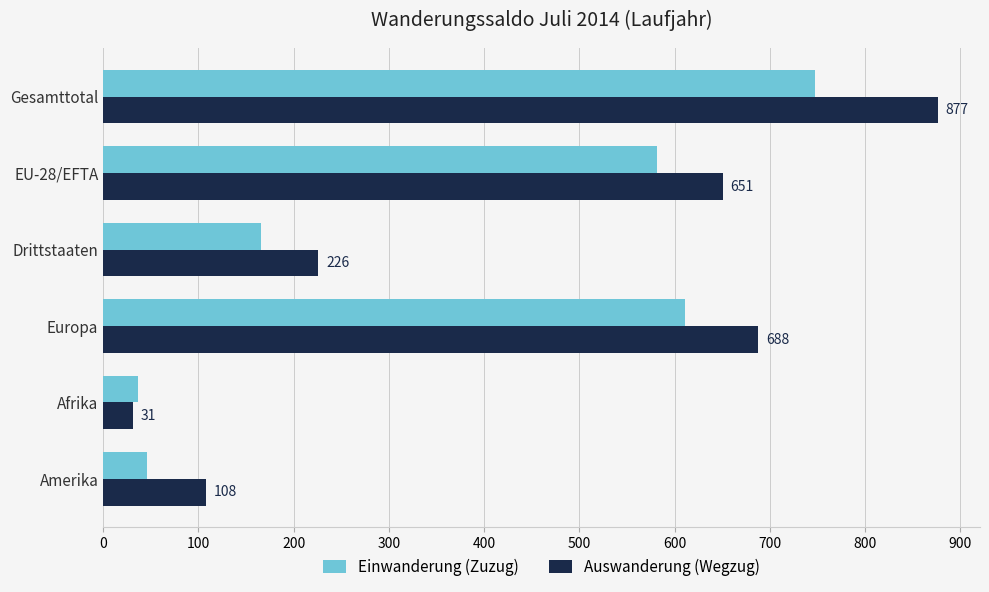

What are all the series names shown in the legend?

Einwanderung (Zuzug), Auswanderung (Wegzug)